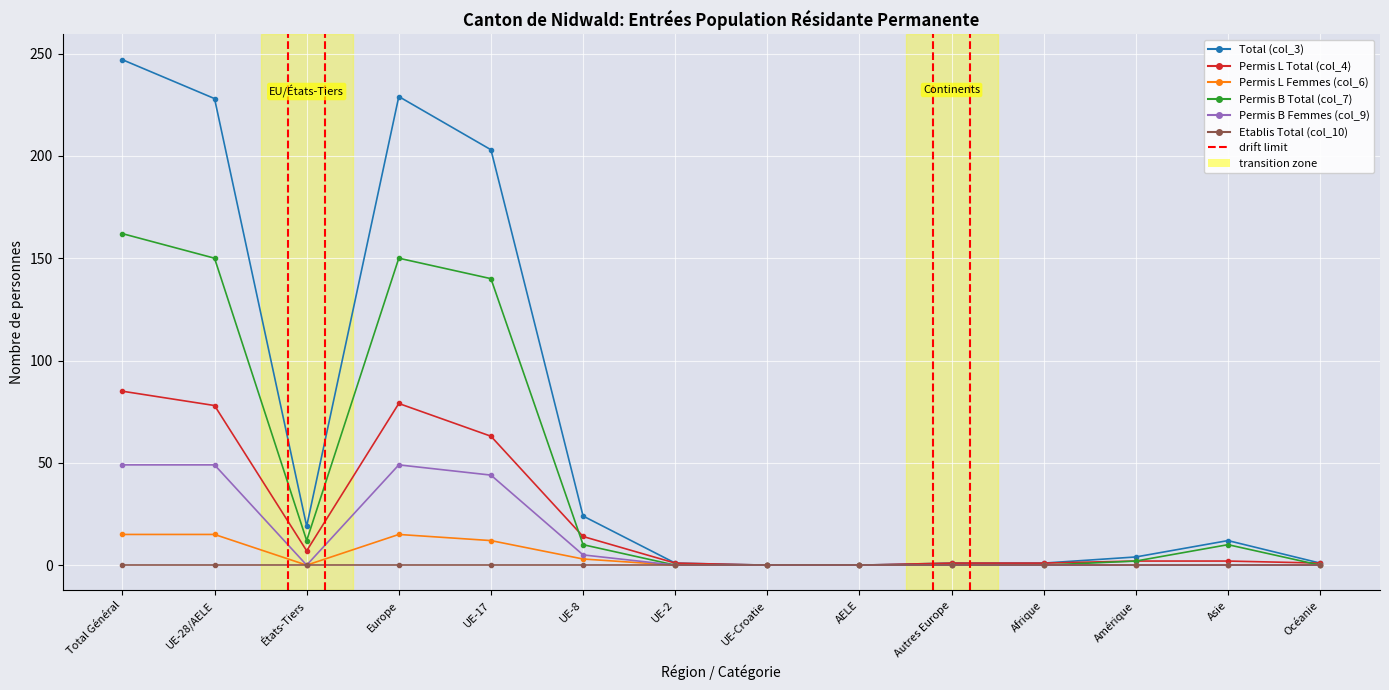

Which category has the highest value across all series?

Total Général